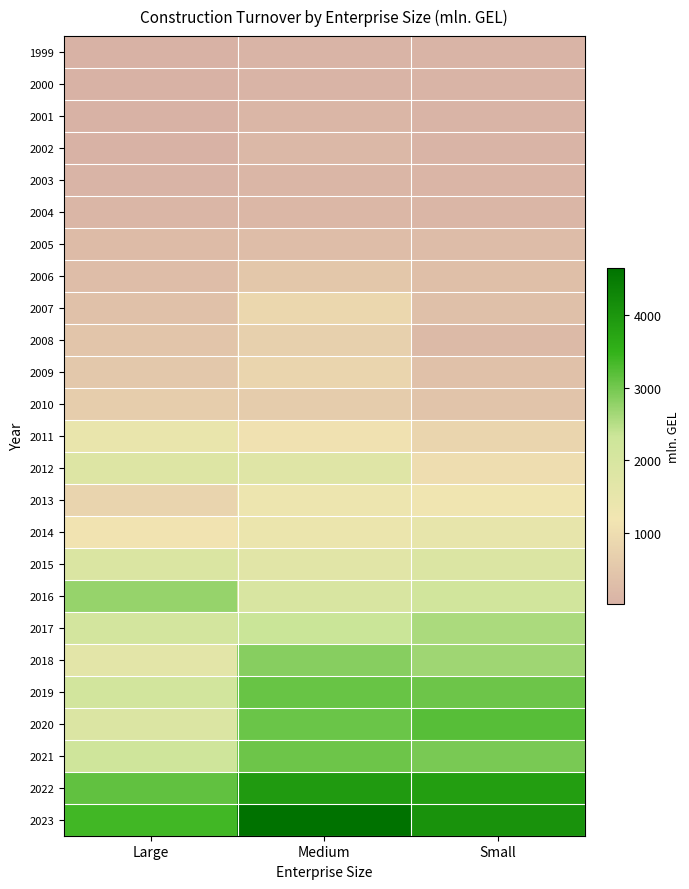

What is the total value across all series at Small?

33523.5